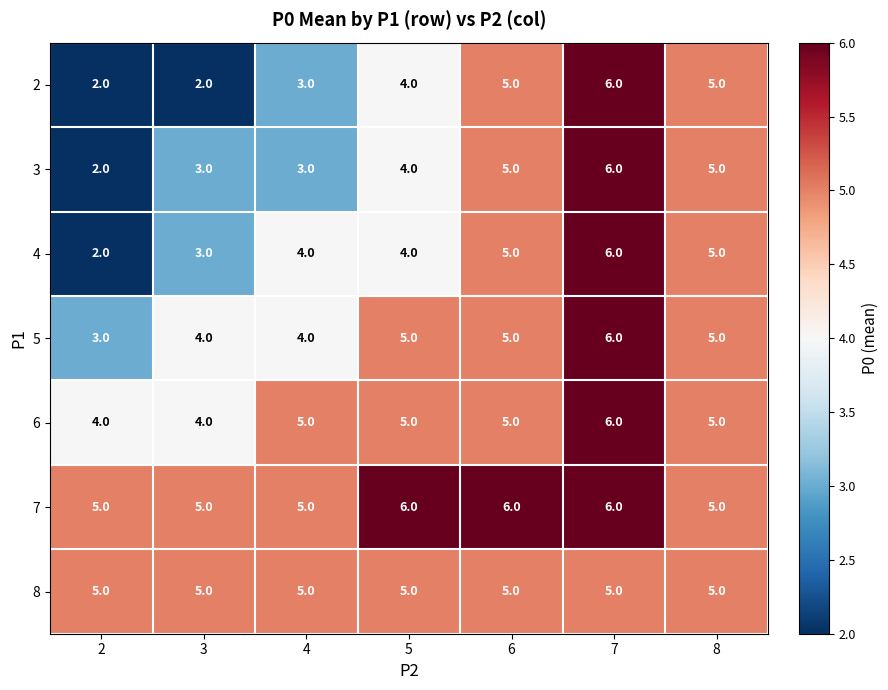

What value does the 6 series have at 3?

4